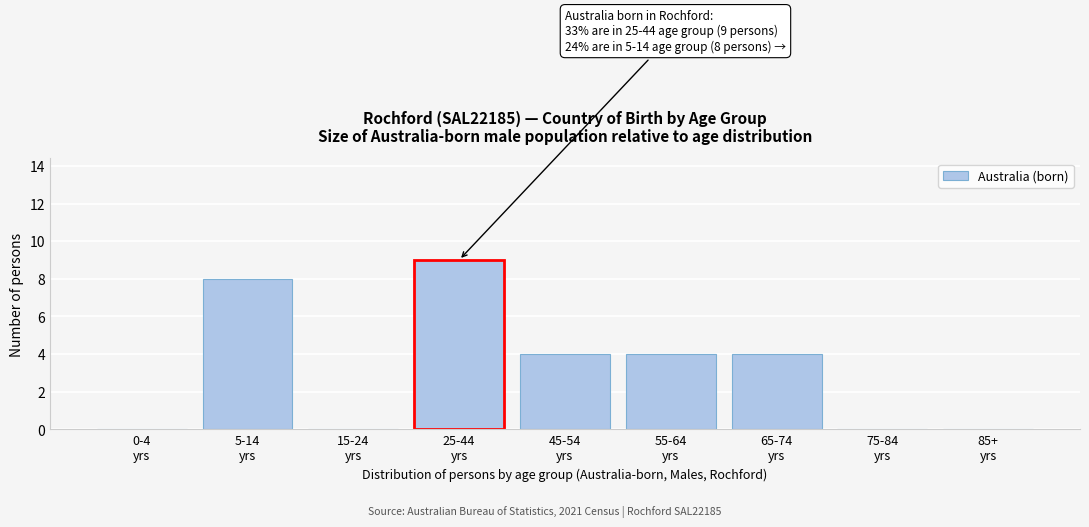

What is the maximum value shown in the chart?

9